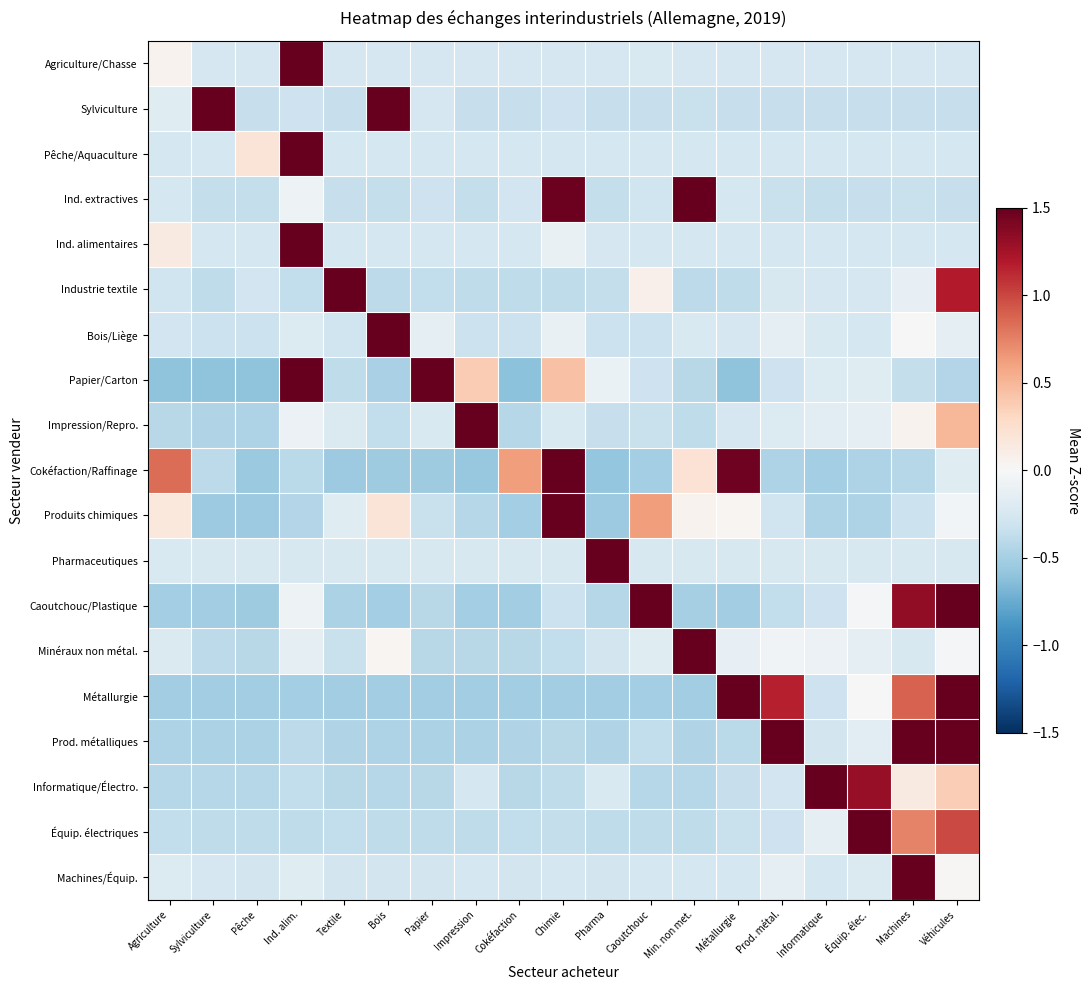

What is the difference between the highest and lowest values at Métallurgie?

2.1